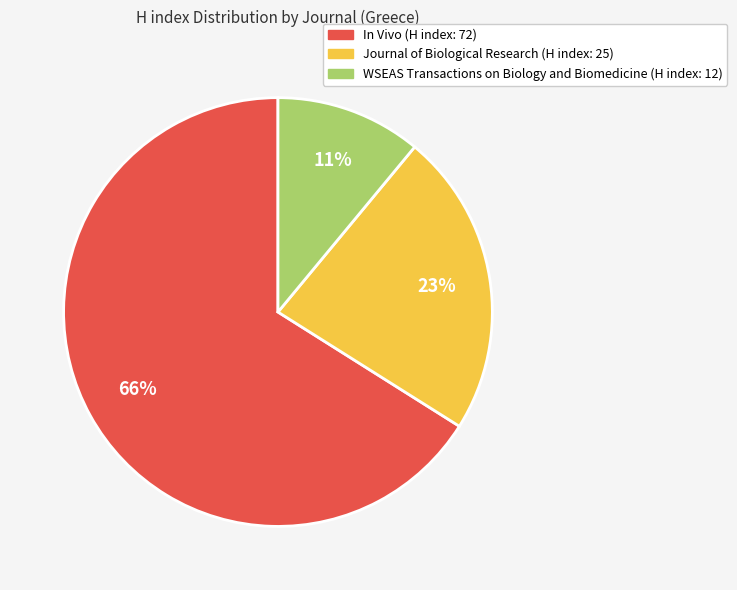

Does WSEAS Transactions on Biology and Biomedicine account for over 50% of the chart?

No